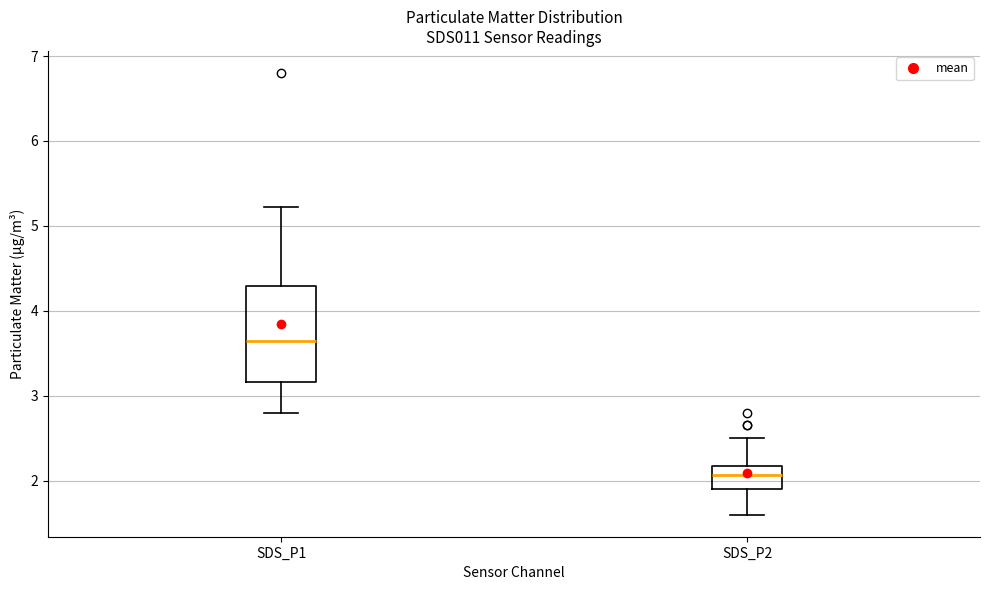

Which box's median line is the highest?

SDS_P1